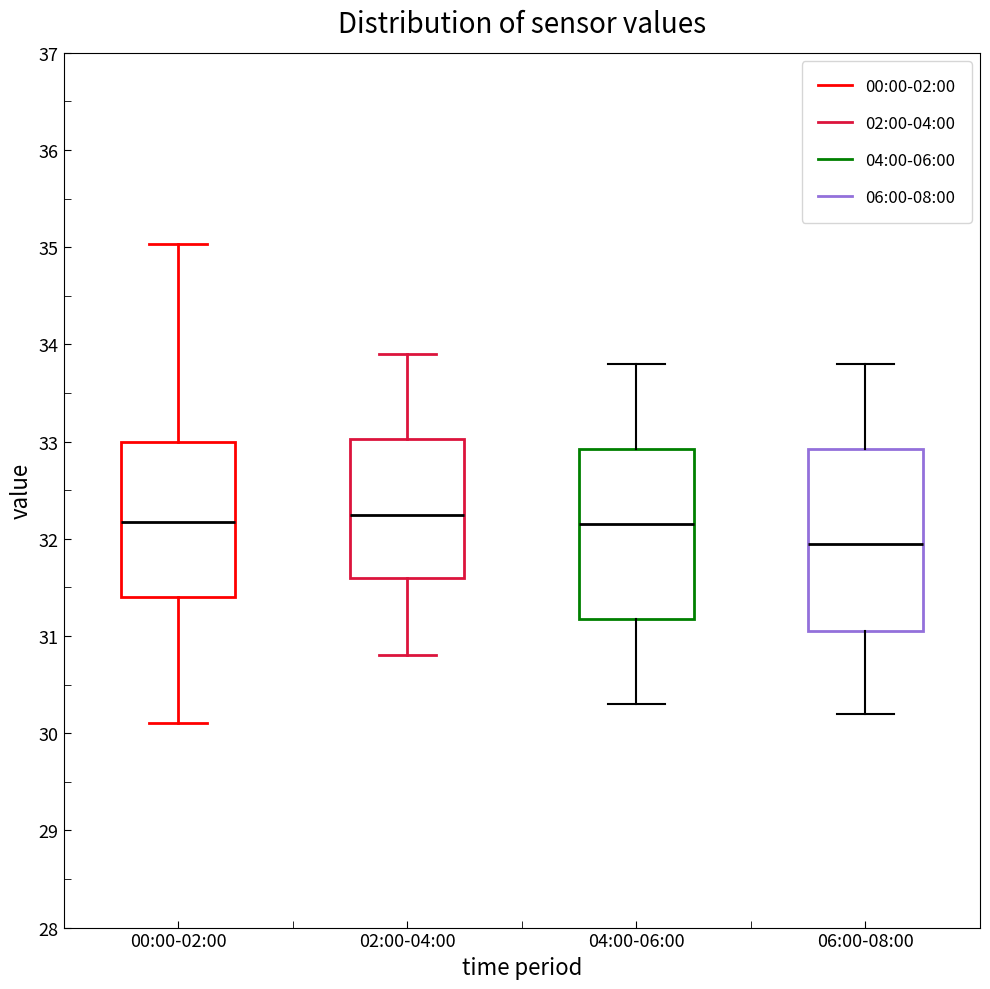

Reading left to right, read every box against the y-axis: the position of its median line, the range the box covers, and the ends of its whiskers. The values are not printed on the chart, so give them approximately, as read against the axis.

00:00-02:00: median 32.2, box 31.4 to 33.0, whiskers 30.1 to 35.0
02:00-04:00: median 32.3, box 31.6 to 33.0, whiskers 30.8 to 33.9
04:00-06:00: median 32.2, box 31.2 to 32.9, whiskers 30.3 to 33.8
06:00-08:00: median 32.0, box 31.1 to 32.9, whiskers 30.2 to 33.8